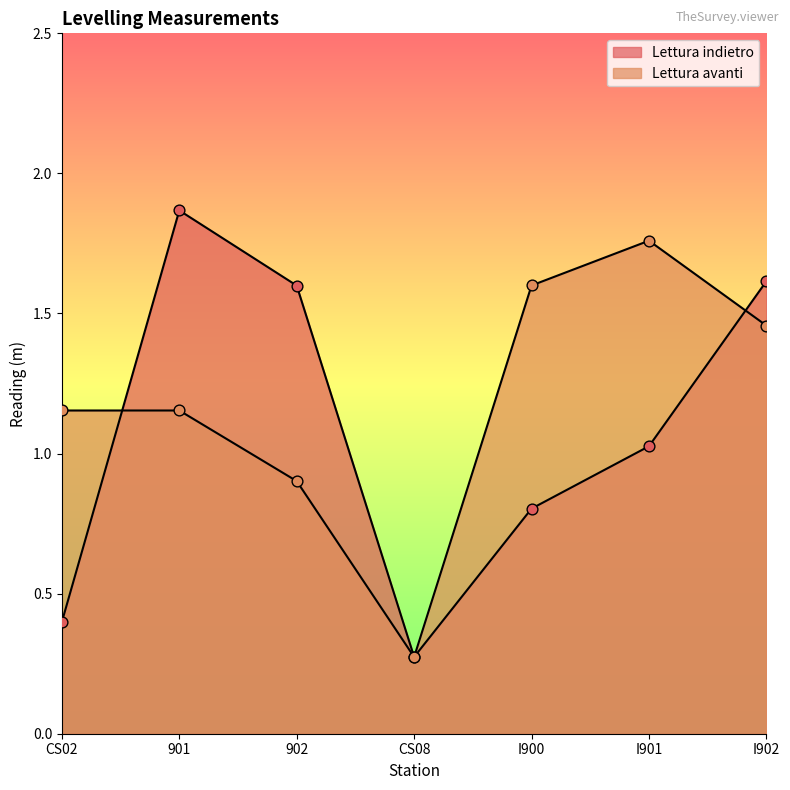

Which series has the largest total across all categories?

Lettura avanti